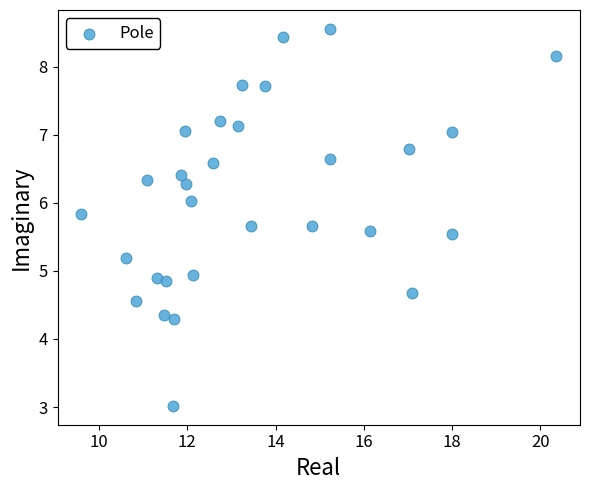

What is the range of X values (max minus min)?

10.8